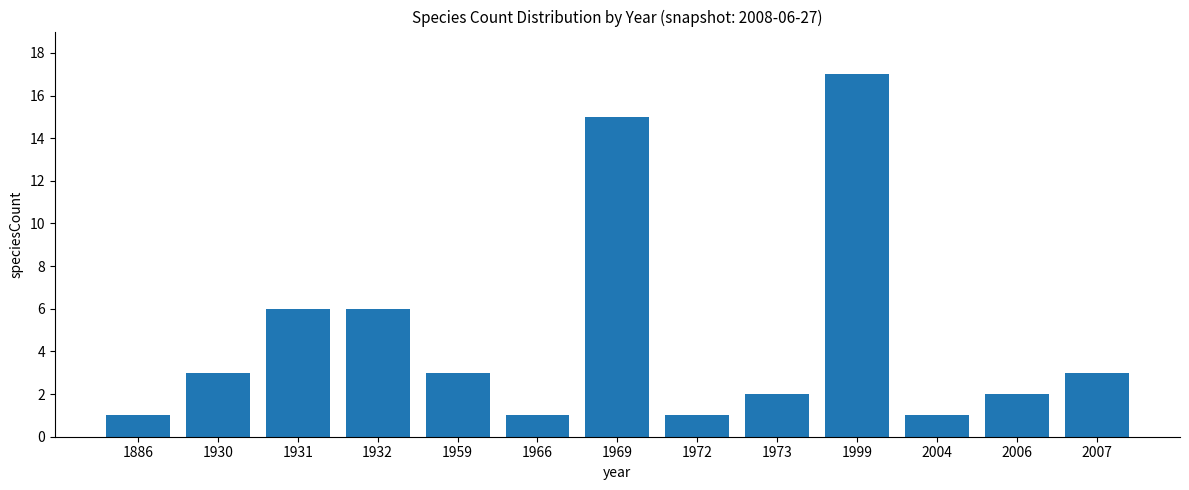

The value at 1932 is 6. True or false?

True